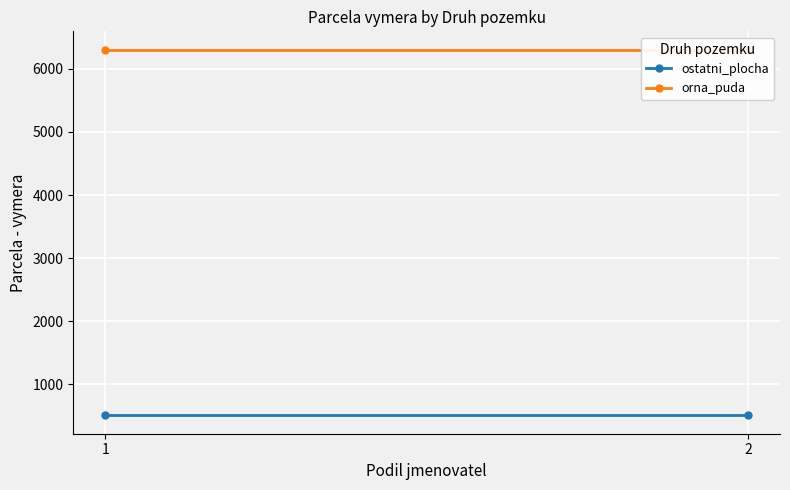

At which category is the sum across all series the highest?

1